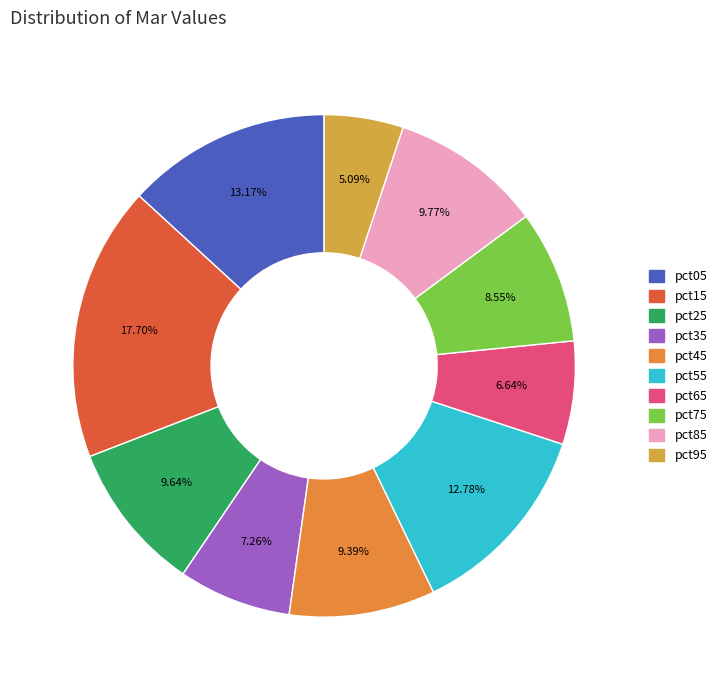

True or false: pct05 accounts for 13% of the total.

True